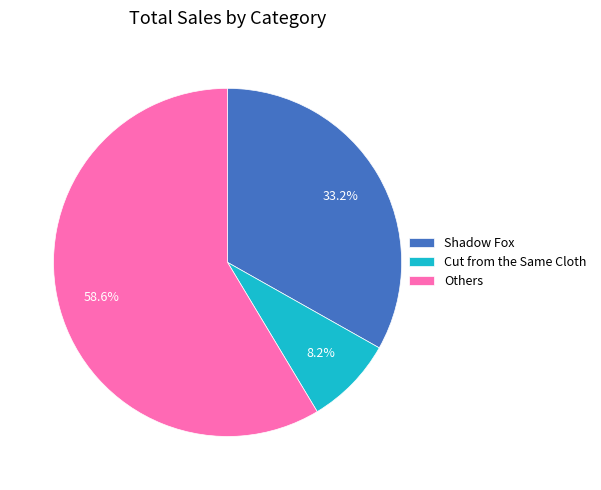

Rank the categories by value from lowest to highest.

Cut from the Same Cloth, Shadow Fox, Others